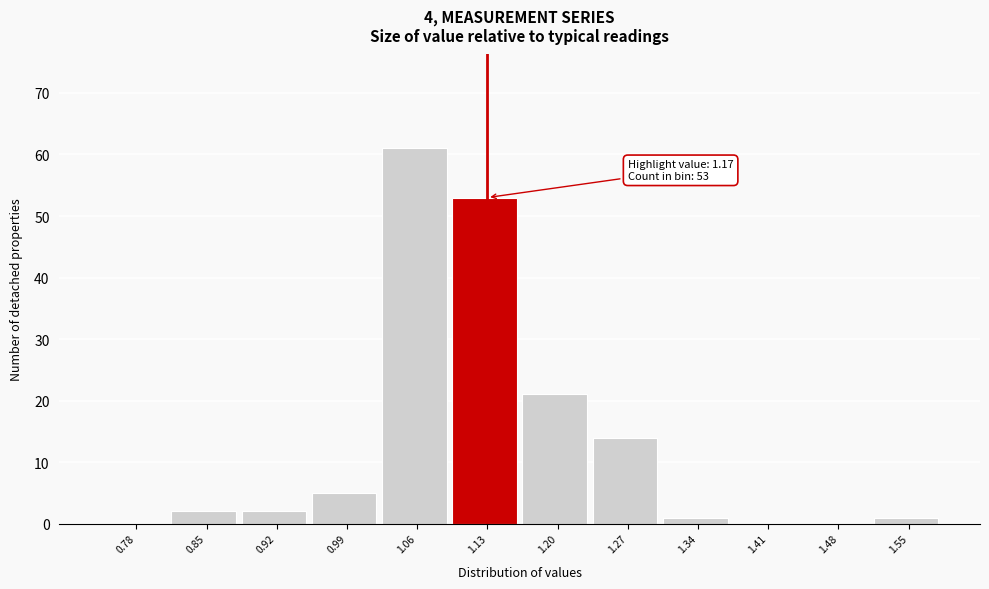

Reading left to right, list all the values displayed in this chart.

0.78=0	0.85=2	0.92=2	0.99=5	1.06=61	1.13=53	1.20=21	1.27=14	1.34=1	1.41=0	1.48=0	1.55=1